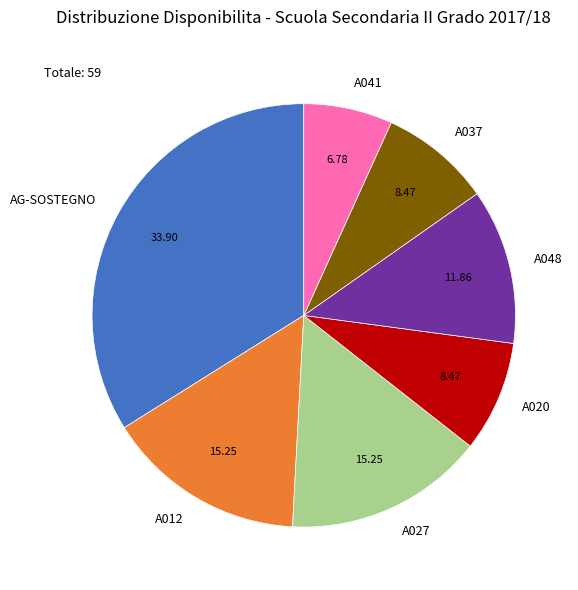

Which has a higher value, A020 or A048?

A048